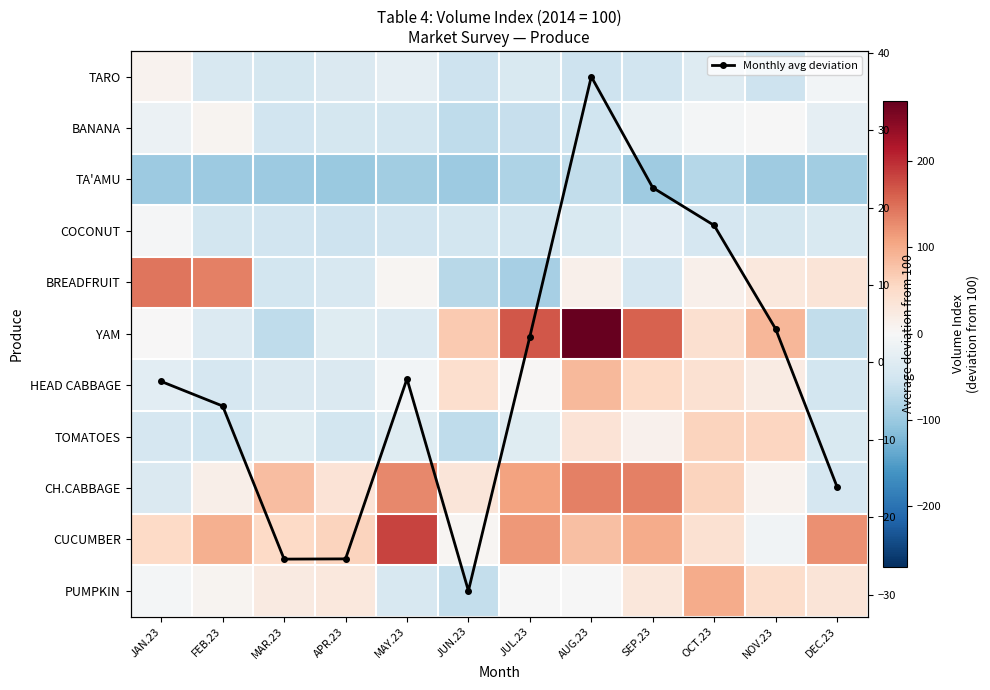

What is the difference between the second highest and minimum values in the CH.CABBAGE series?

180.5